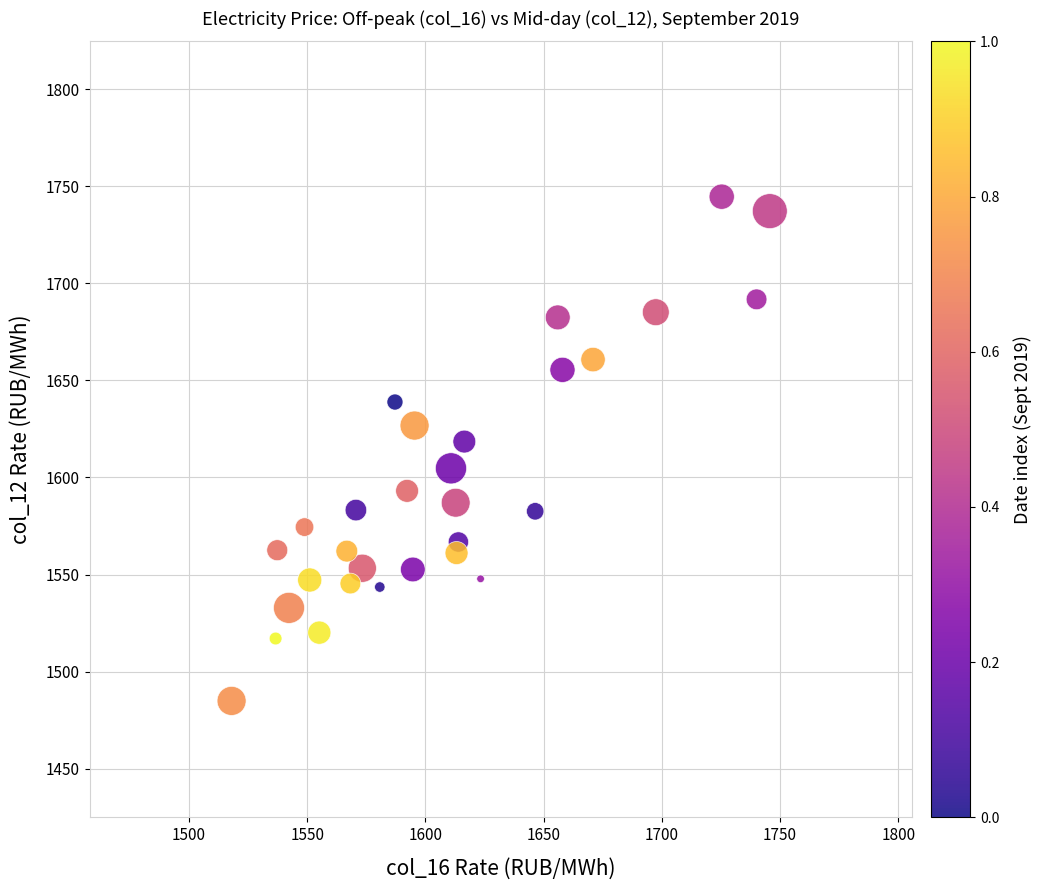

What Y value in the scatter plot is closest to 1614?

1618.5